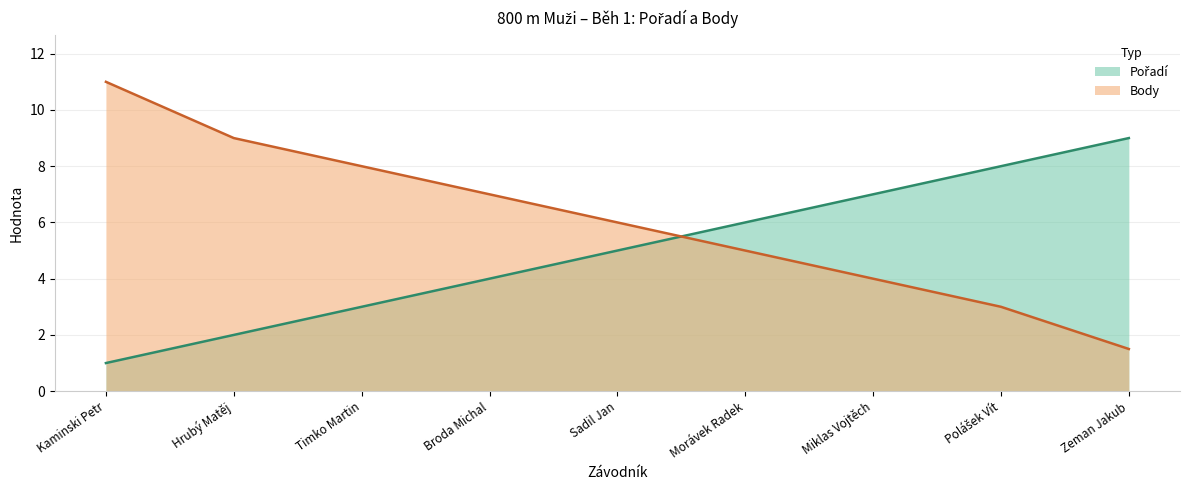

What is the smallest value displayed?

1.0